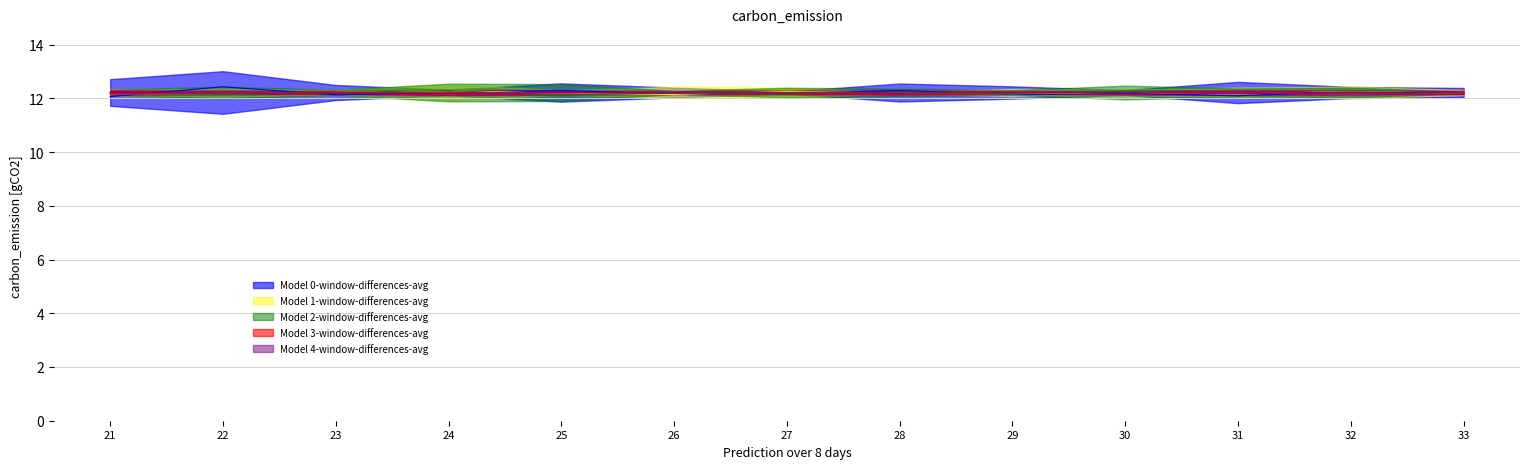

How many distinct data groups are displayed?

5